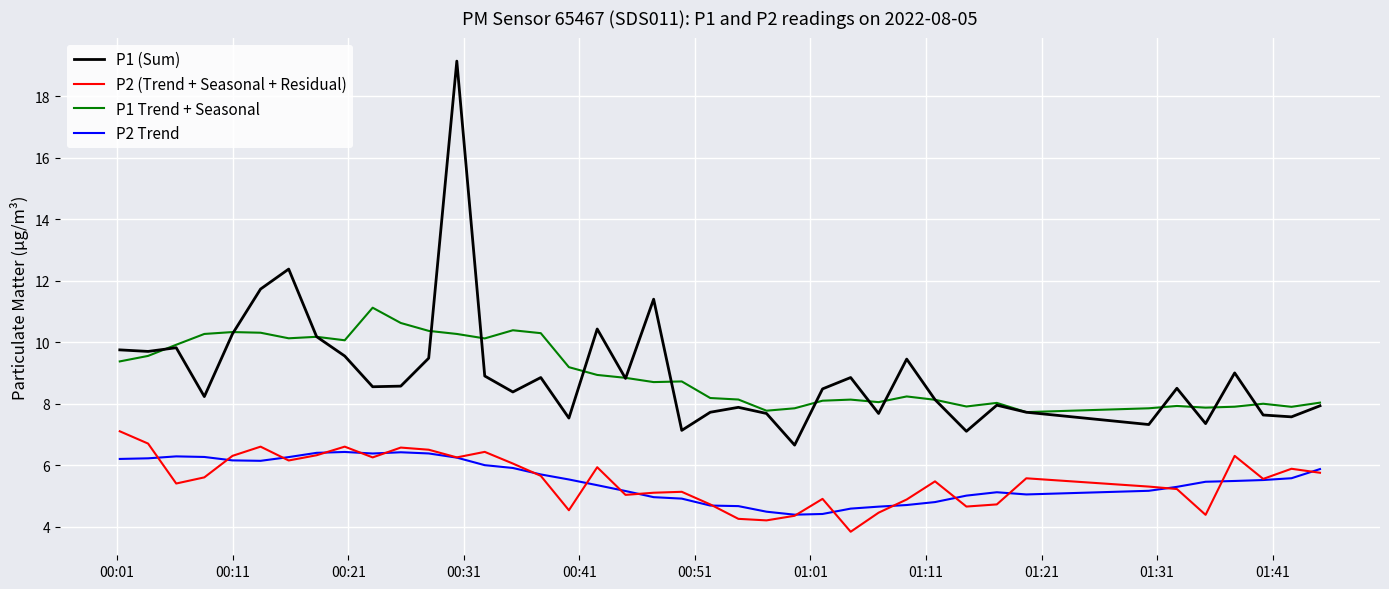

True or false: P2 (Trend + Seasonal + Residual) and P1 (Sum) intersect in this chart.

False